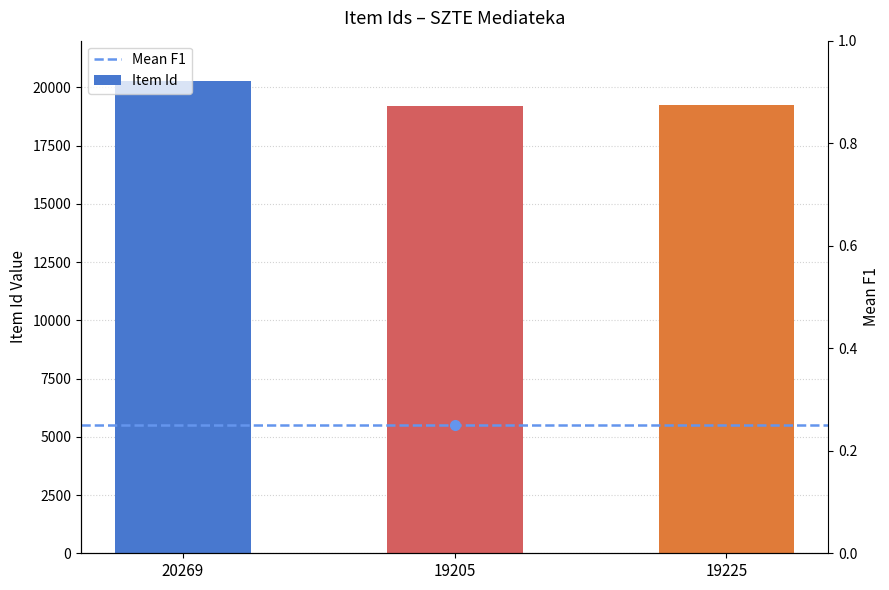

Reading left to right, what are all the values shown in this chart?

20269	19205	19225